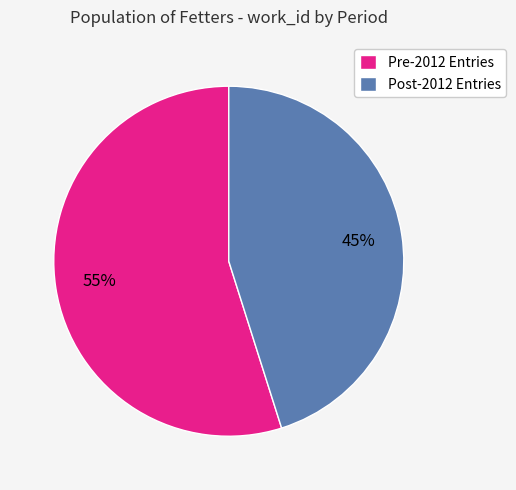

Approximately how many times larger is the value at Post-2012 Entries compared to Pre-2012 Entries?

0.8